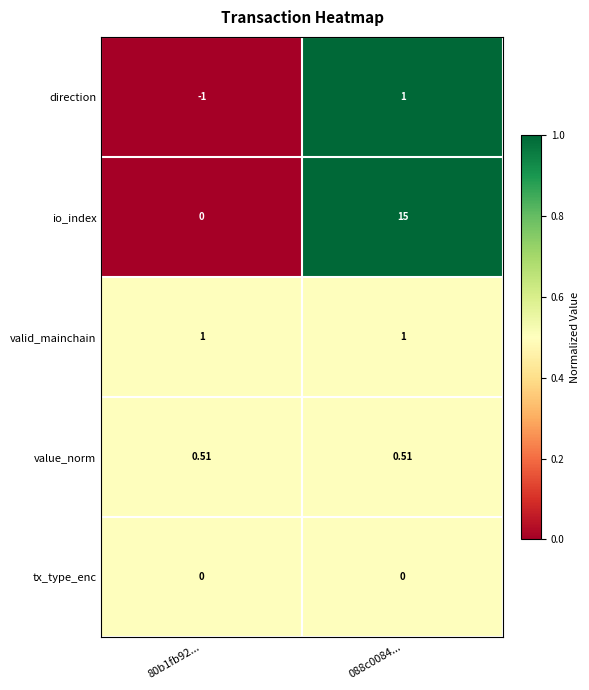

Which series has the largest total across all categories?

io_index